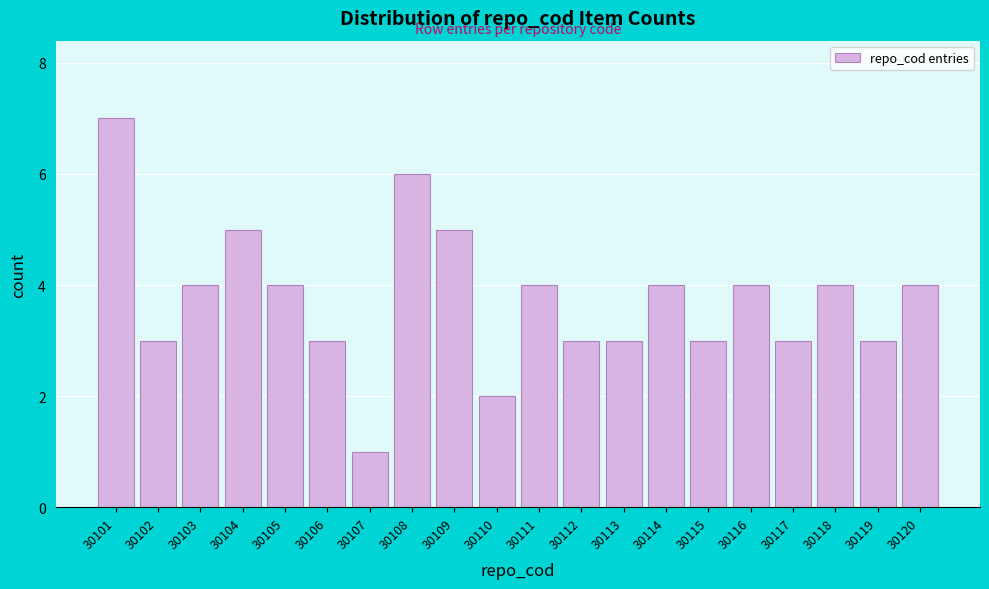

Reading right to left, what are all the values shown in this chart?

4	3	4	3	4	3	4	3	3	4	2	5	6	1	3	4	5	4	3	7